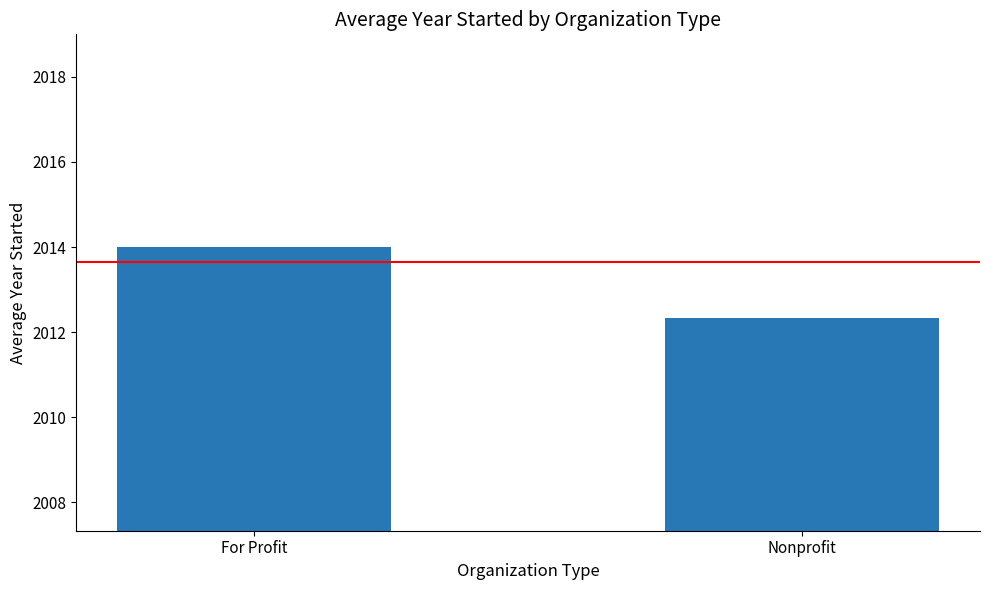

At which label is the value closest to 2013?

Nonprofit